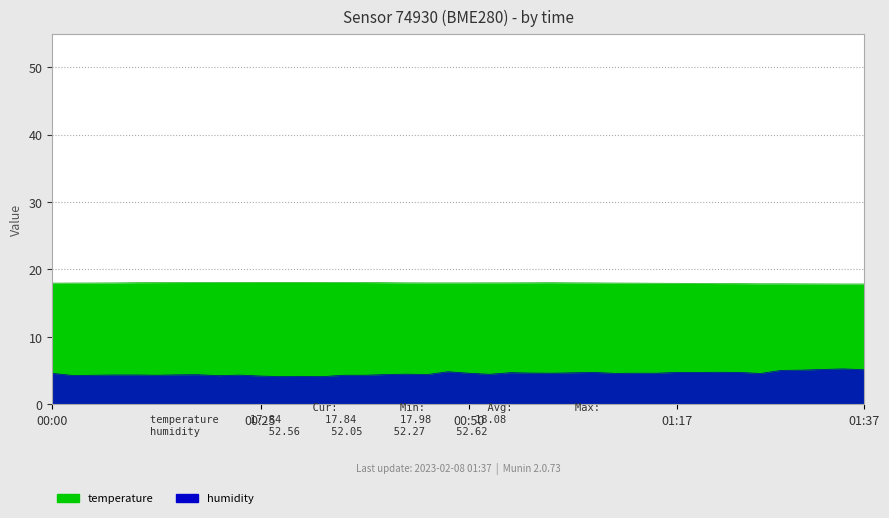

What is the spread (max minus min) of values at 00:52?

13.6